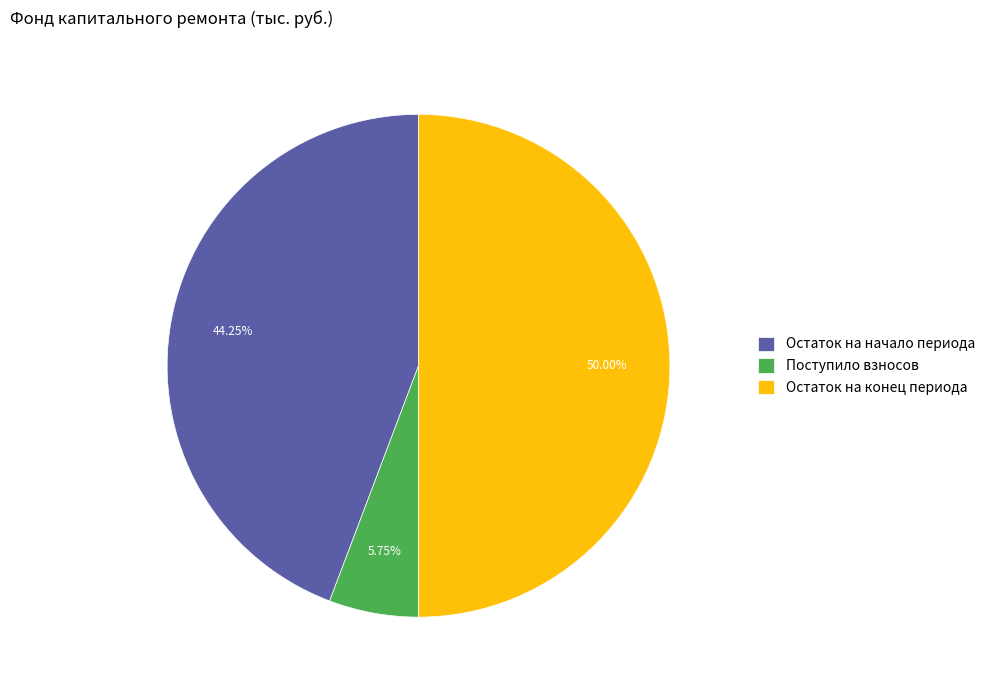

Count the number of slices in the pie.

3